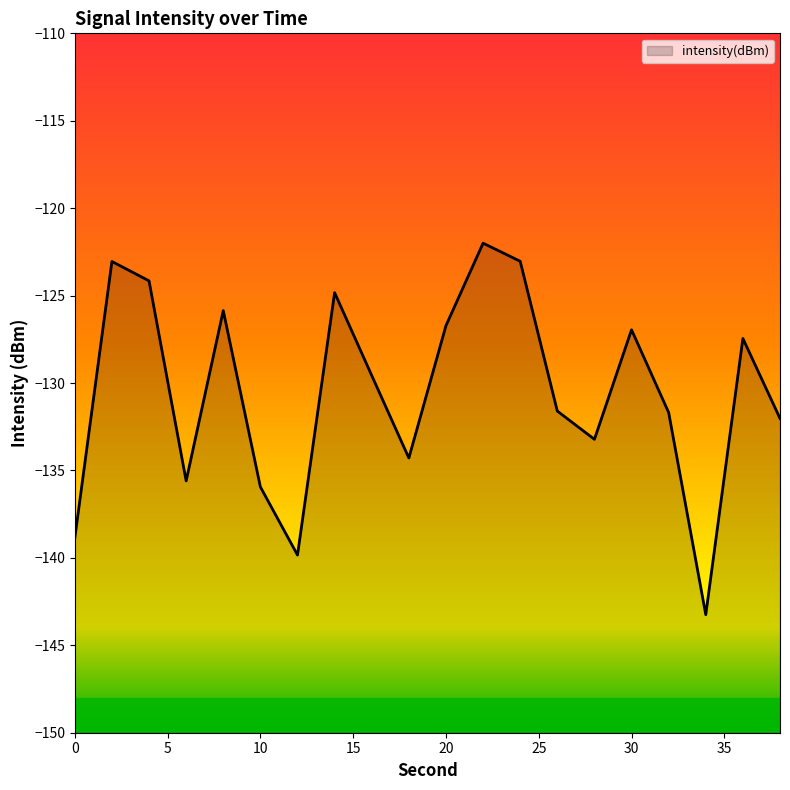

What is the value of the 17th point from the left?

-131.7